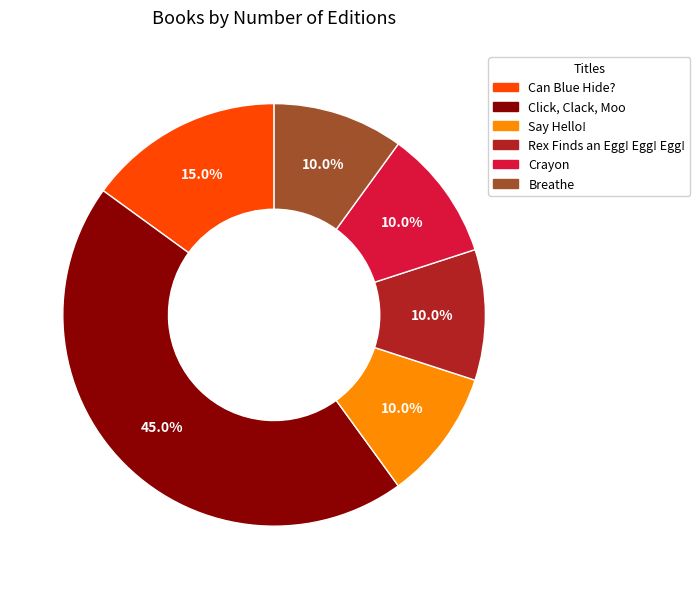

How many slices are in this pie chart?

6